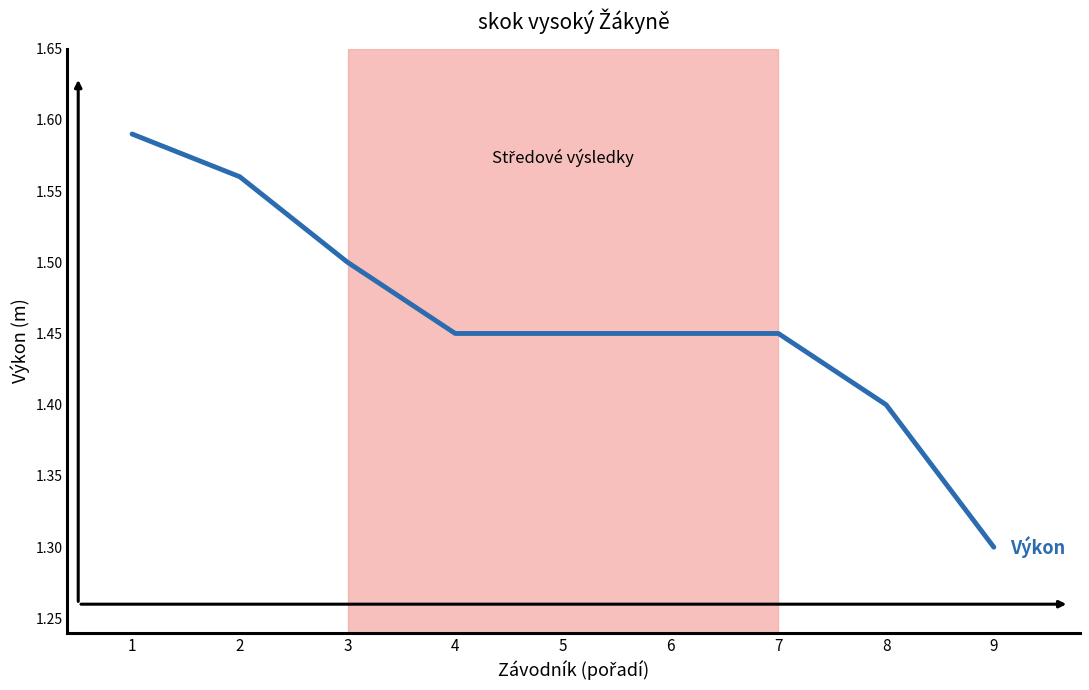

Is it true that the value at 7 is 1.4?

True